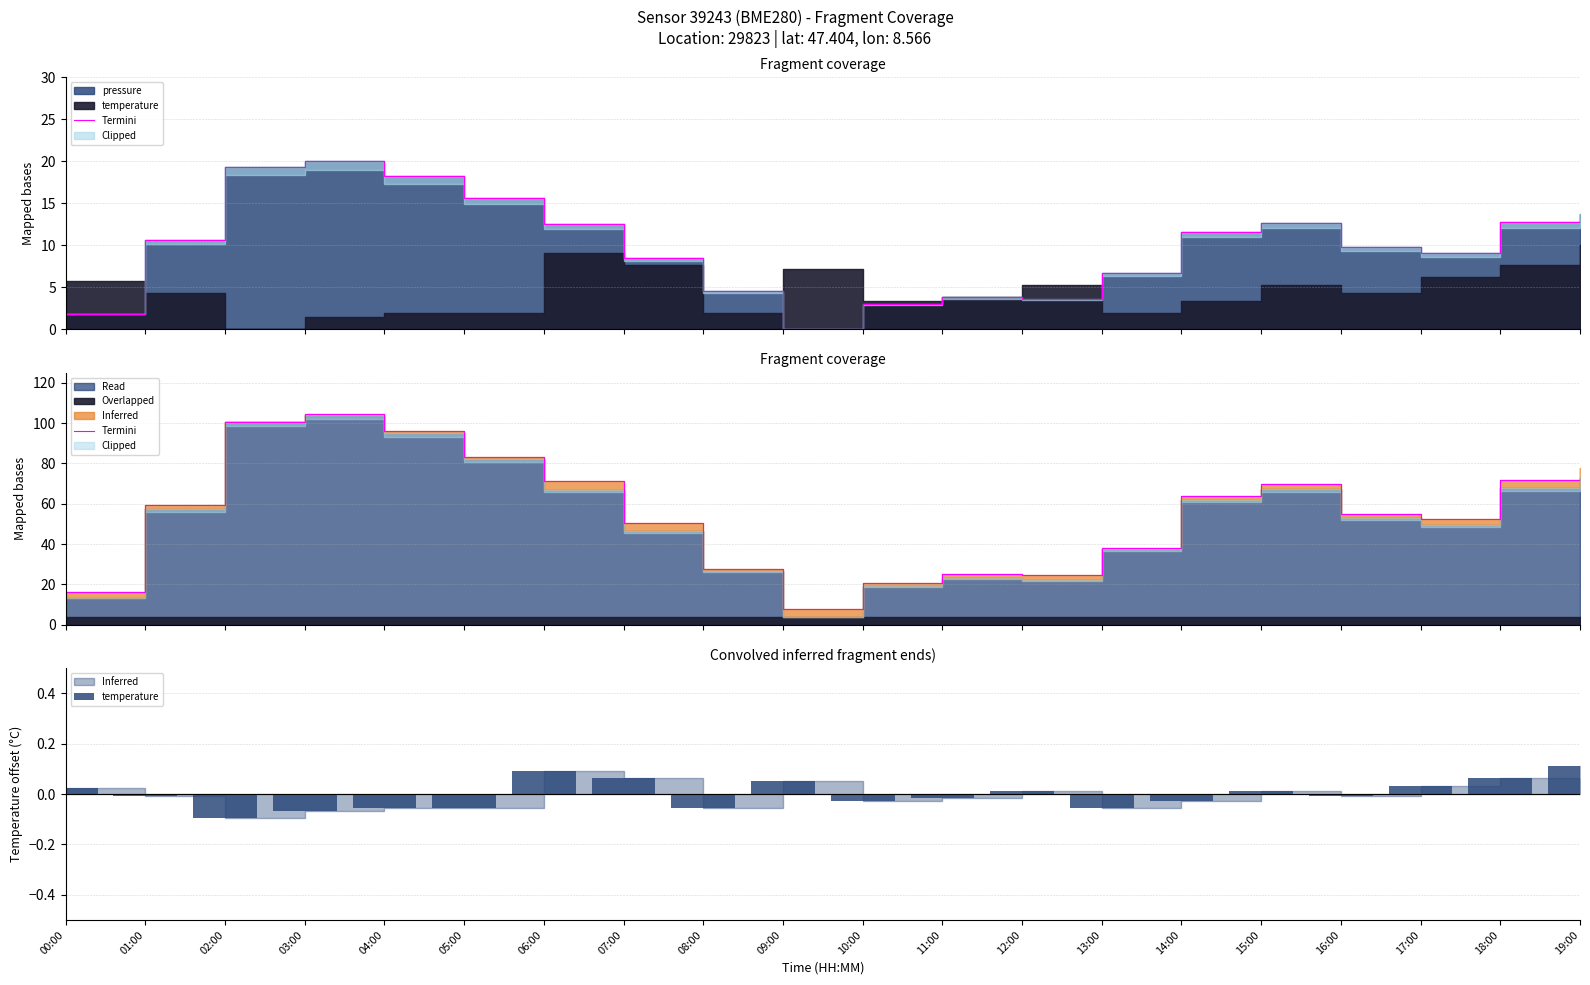

How many bars are there in total?

40